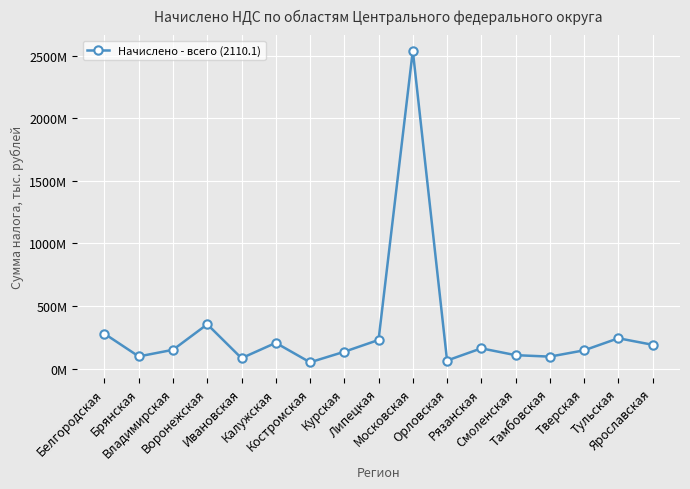

Is this an area chart (filled region under the line)?

No